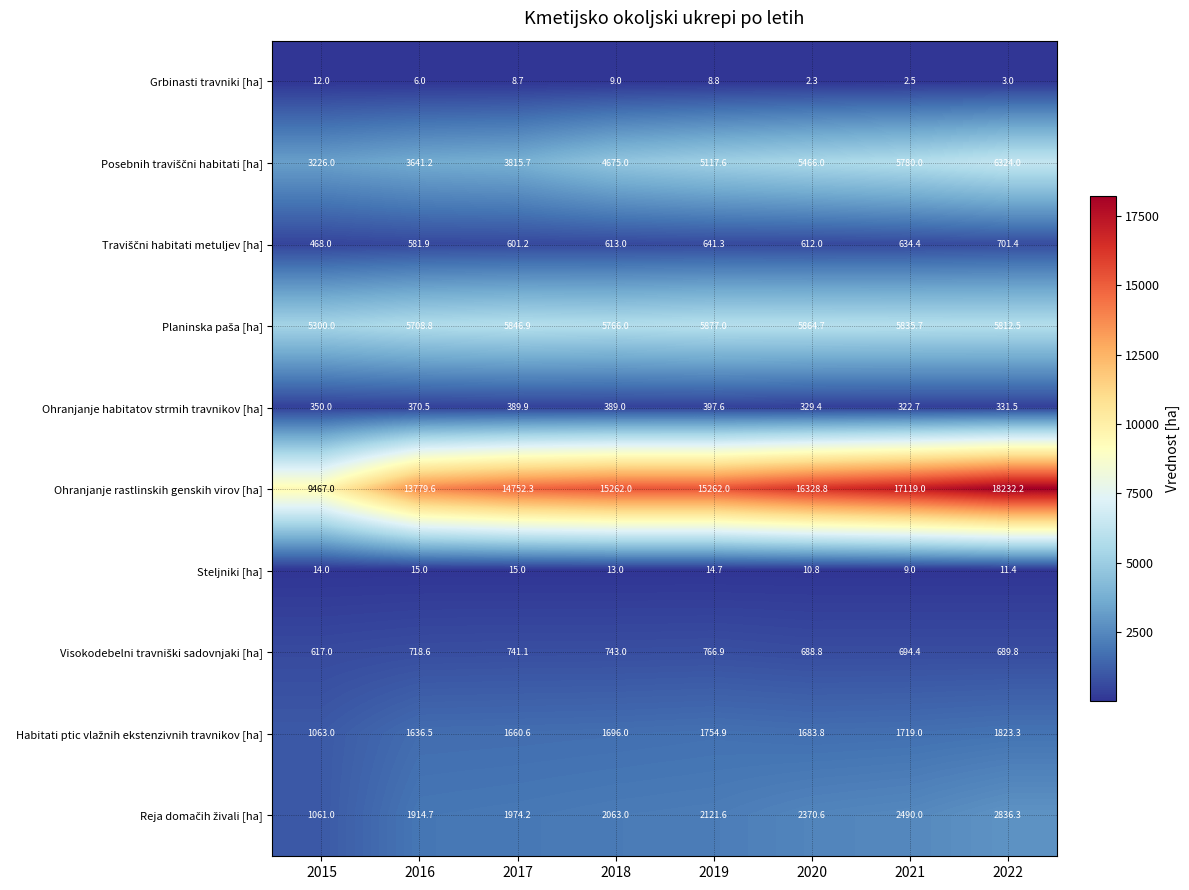

How many data points does each series have?

8